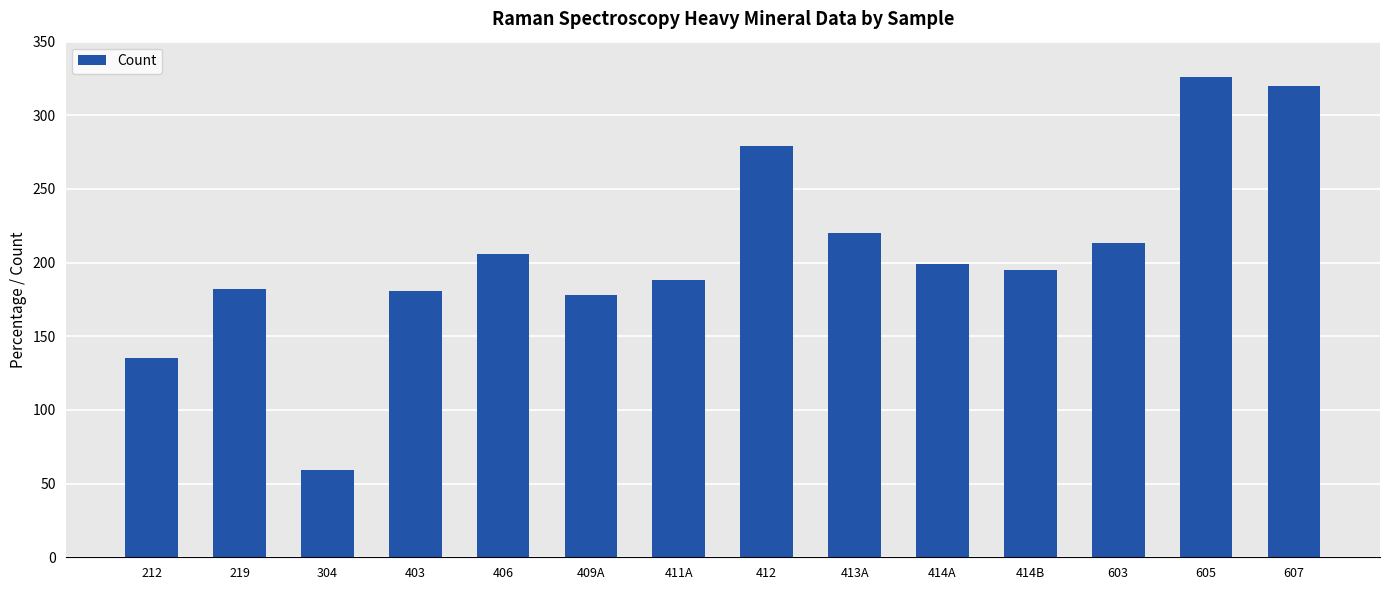

What is the label of the 11th bar from the left?

414B